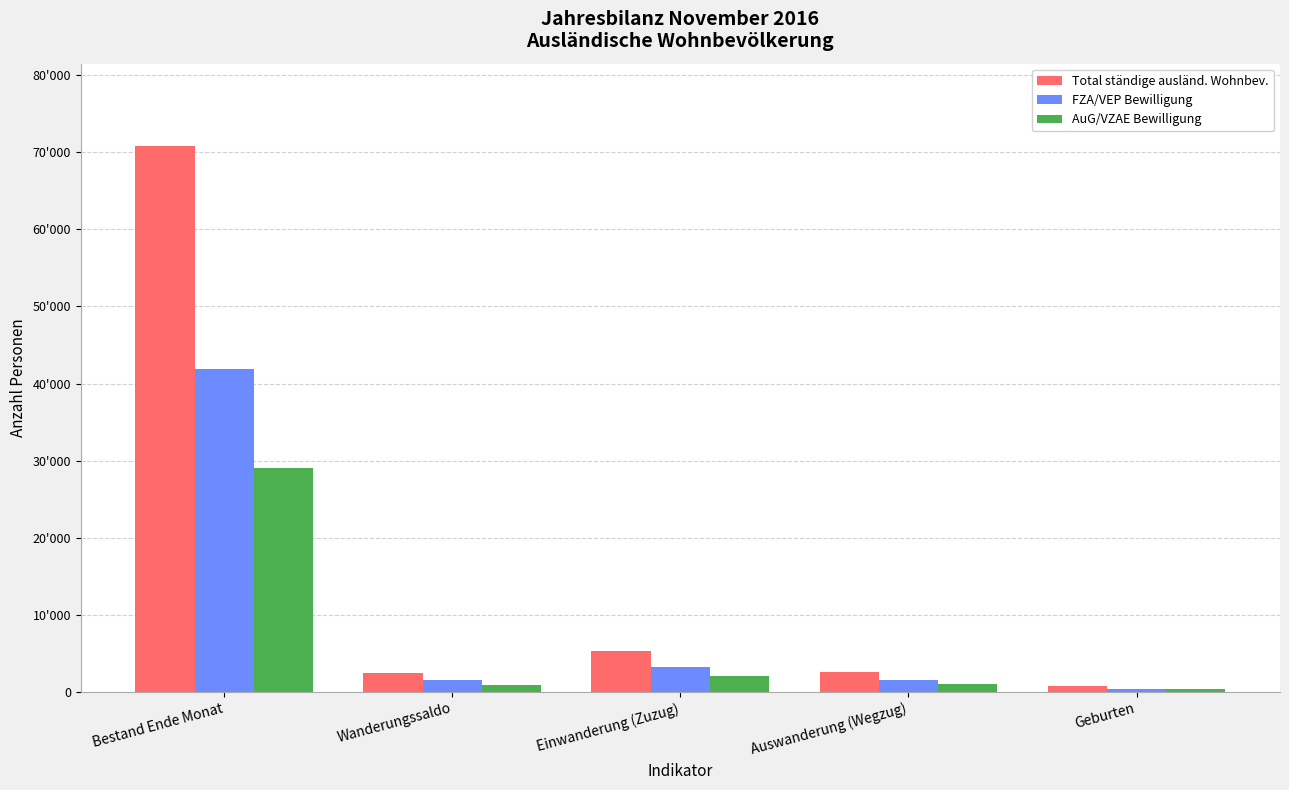

Rank the series by their maximum value, from lowest to highest.

AuG/VZAE Bewilligung, FZA/VEP Bewilligung, Total ständige ausländ. Wohnbev.